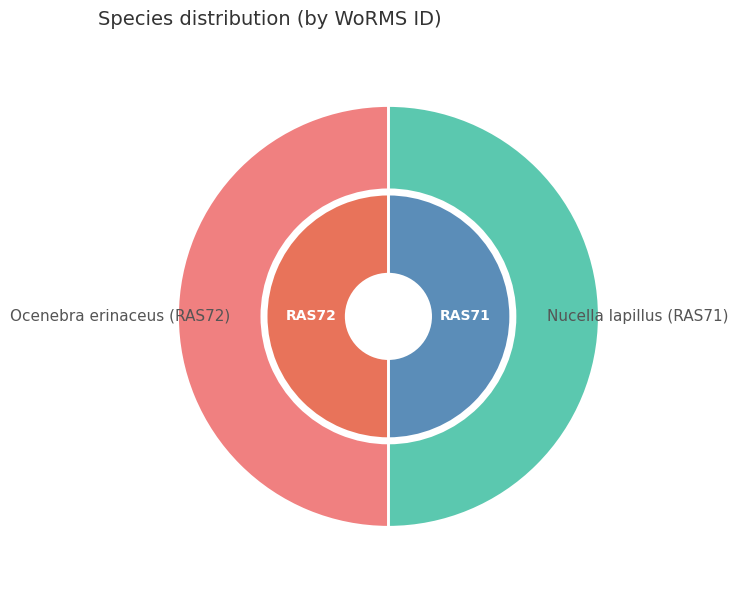

What portion of the pie excludes Nucella lapillus (RAS71)?

50.0%